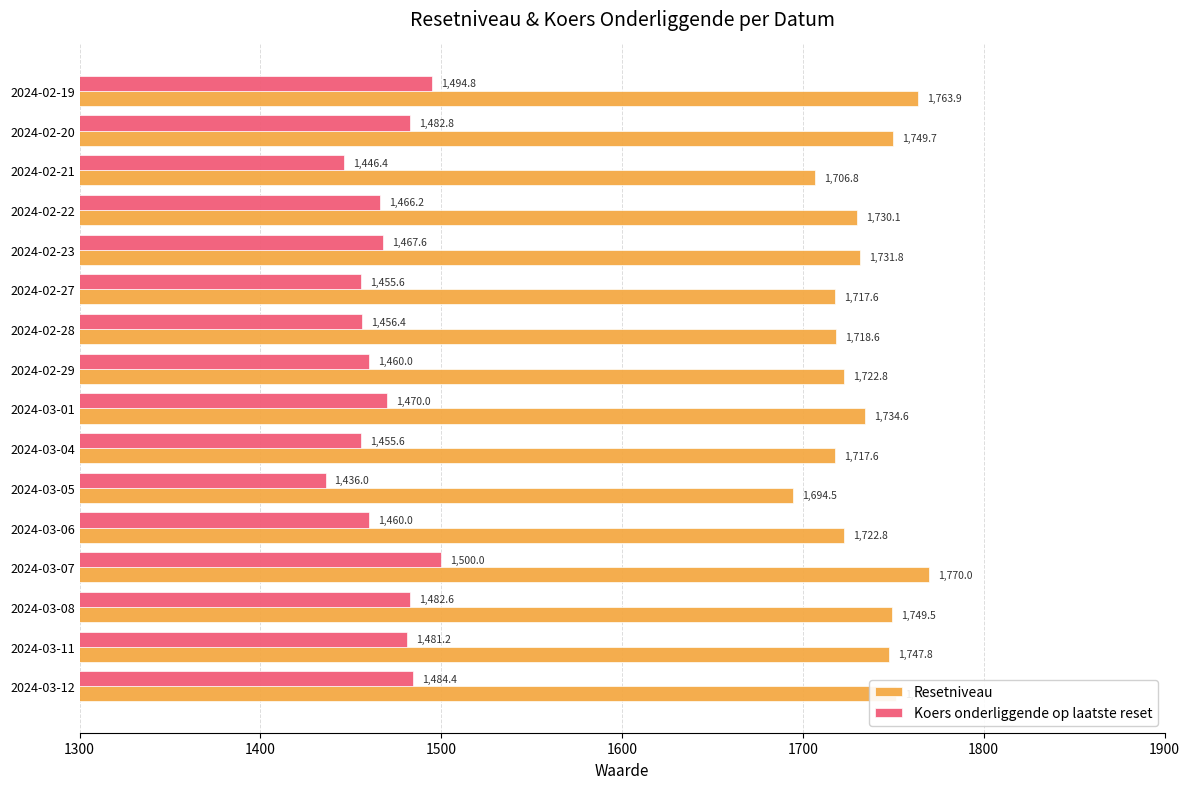

Is the value of Resetniveau at 2024-03-07 greater than the value of Koers onderliggende op laatste reset at 2024-03-01?

Yes